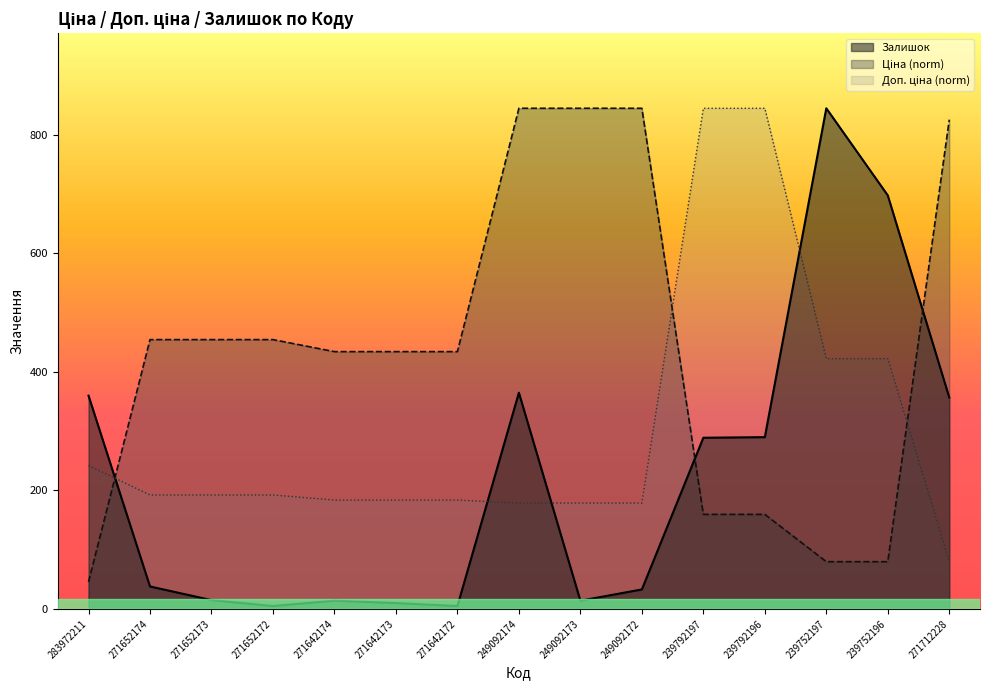

How many values in the Доп. ціна series are below 192?

7